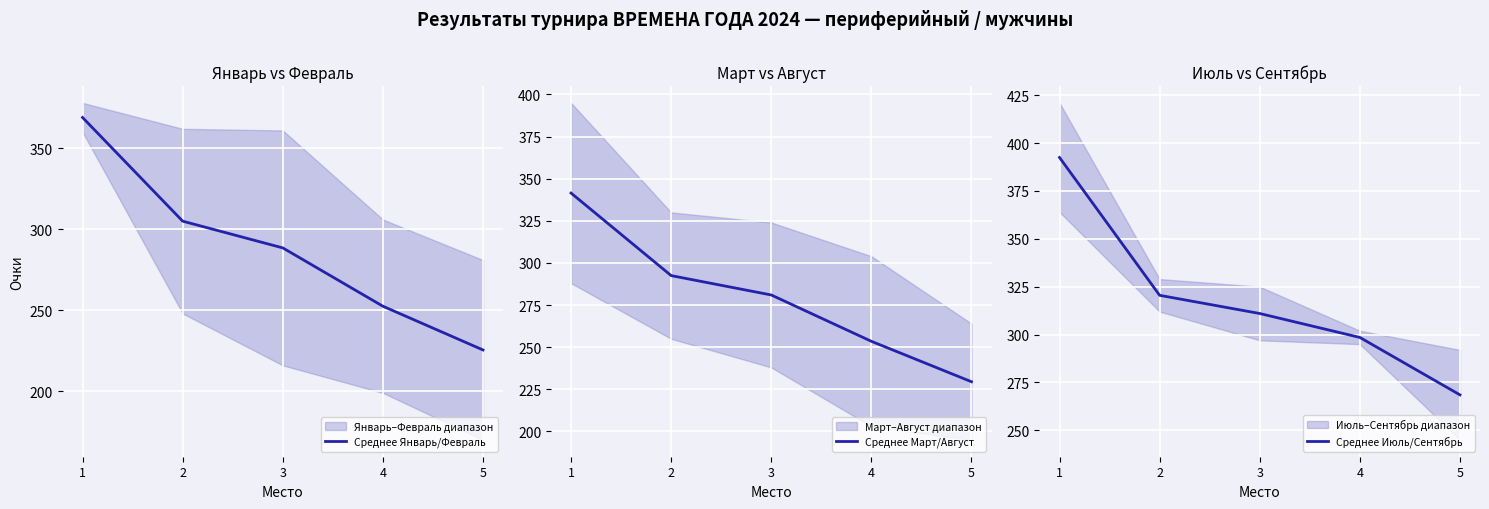

How many categories are shown in the chart?

5